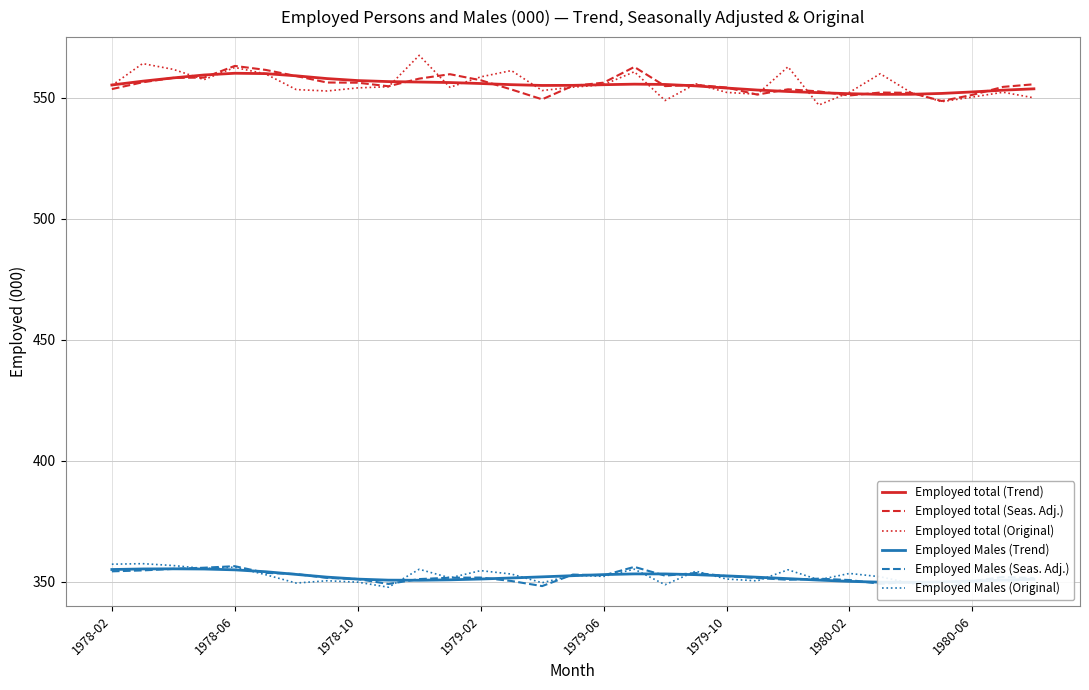

In Employed Males (Seas. Adj.), how many points are higher than both neighbors (excluding endpoints)?

8